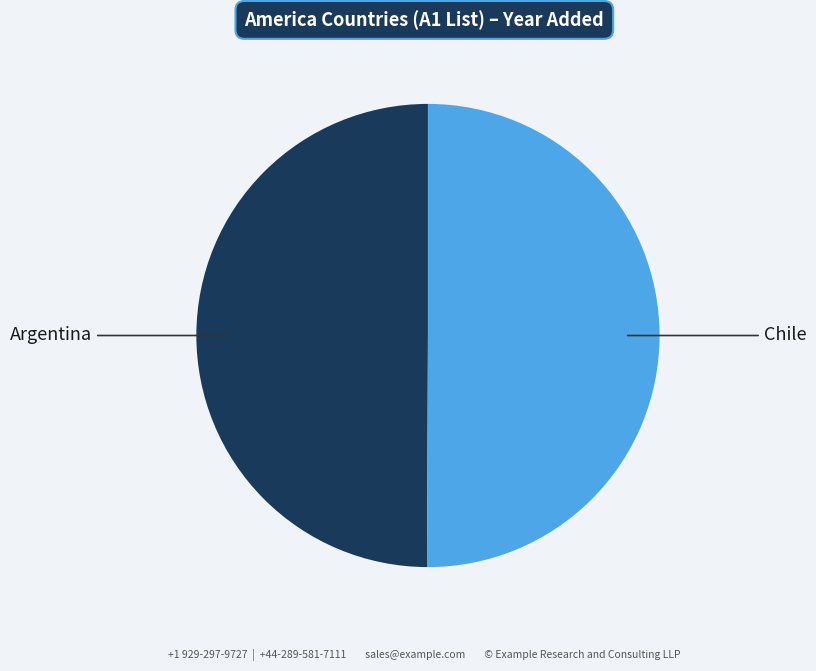

The Argentina slice represents 50% of the pie. True or false?

True